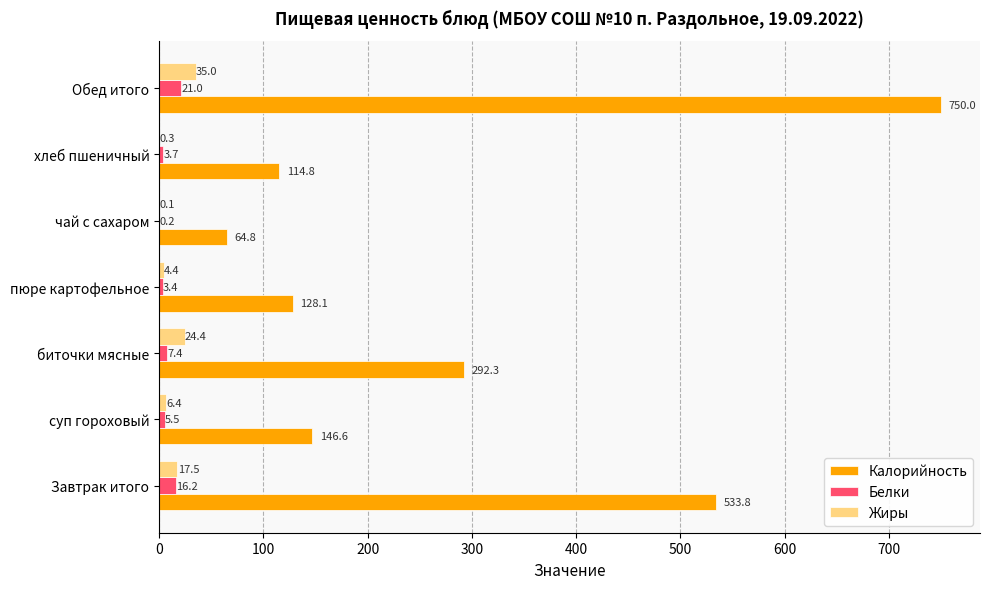

What is the sum of the Жиры values at пюре картофельное and хлеб пшеничный?

4.7